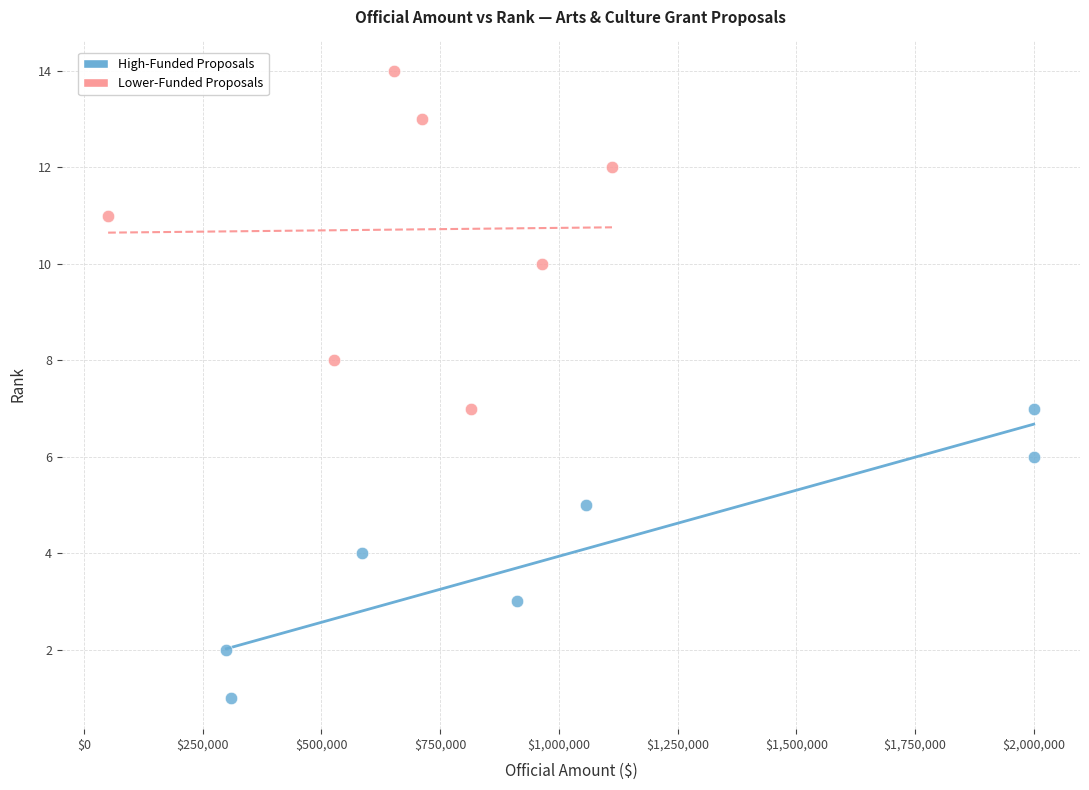

Which series contains the lowest Y value?

High-Funded Proposals